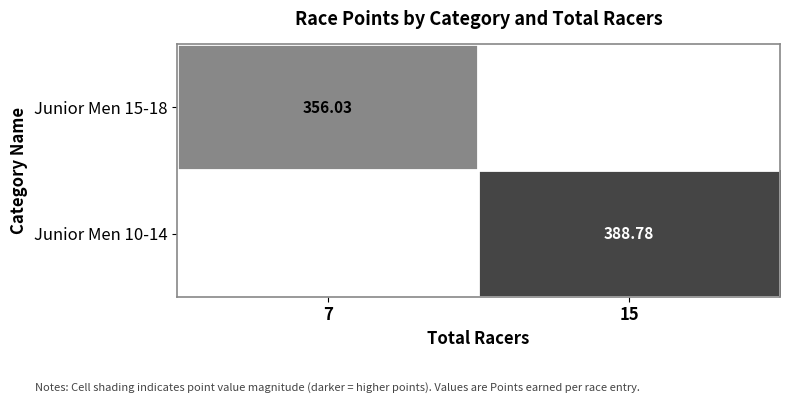

The value of Junior Men 10-14 at 15 is 234.8. True or false?

False